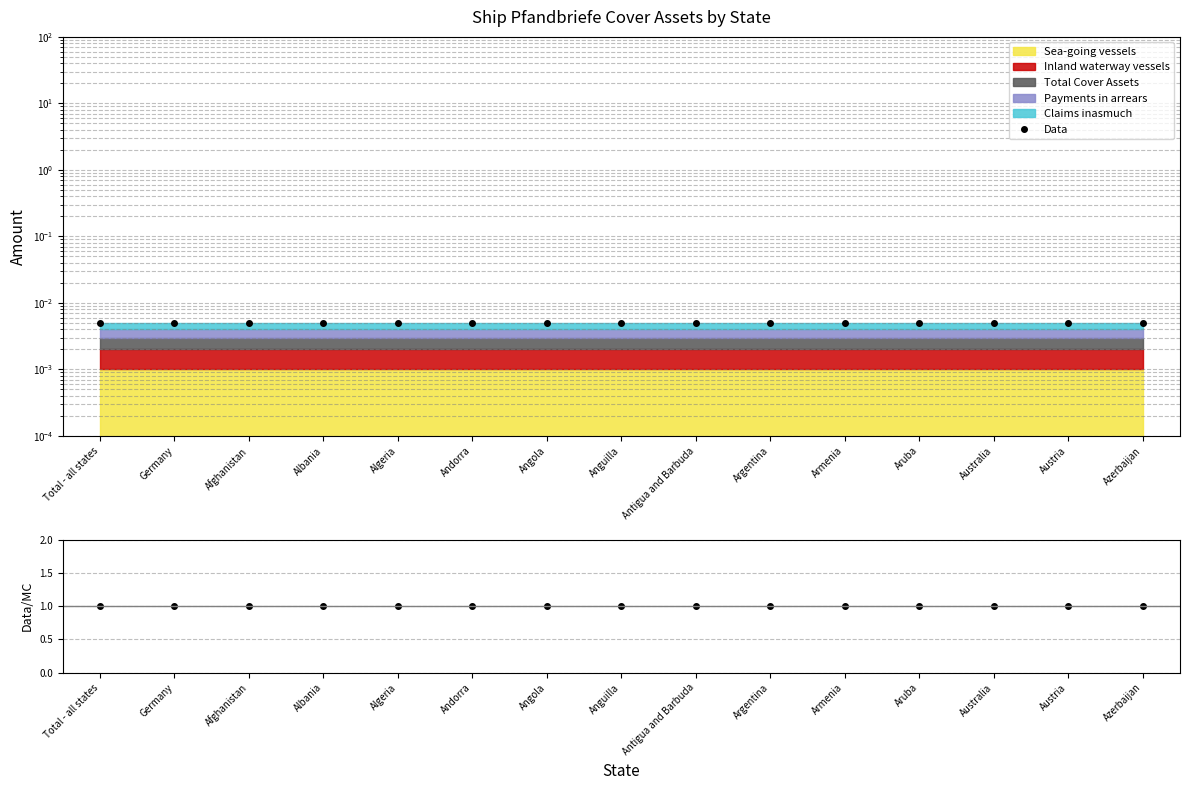

True or false: Data/MC and Data intersect in this chart.

False